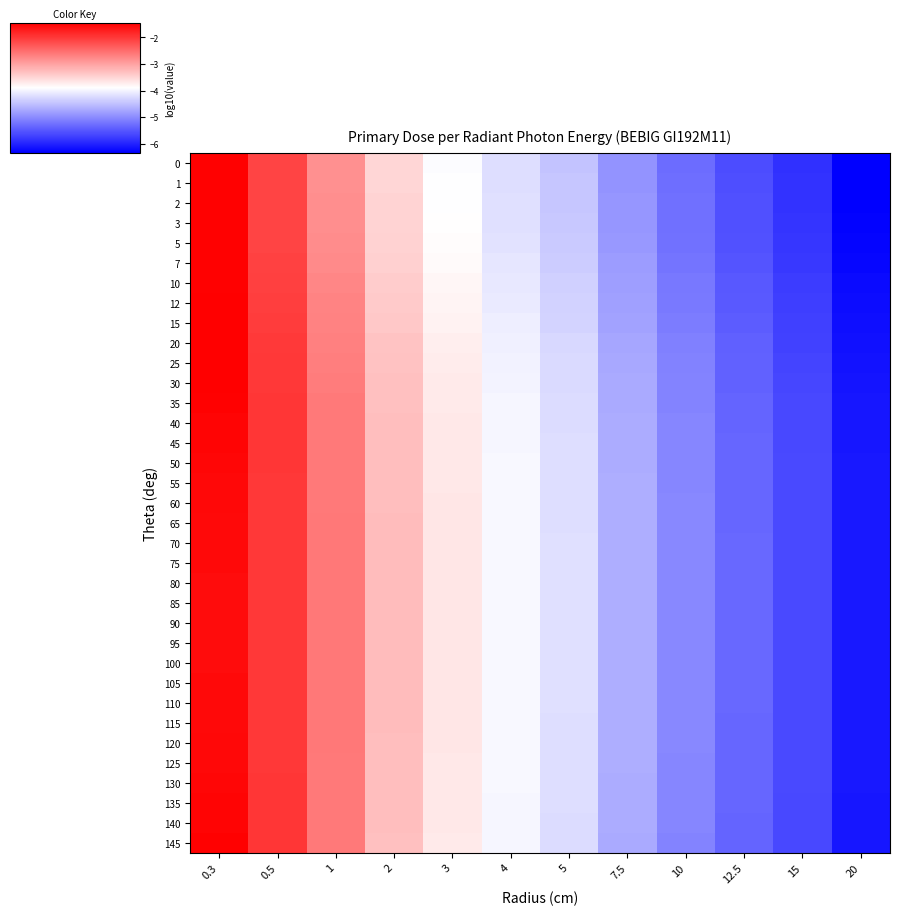

At which category is the sum across all series the highest?

0.3